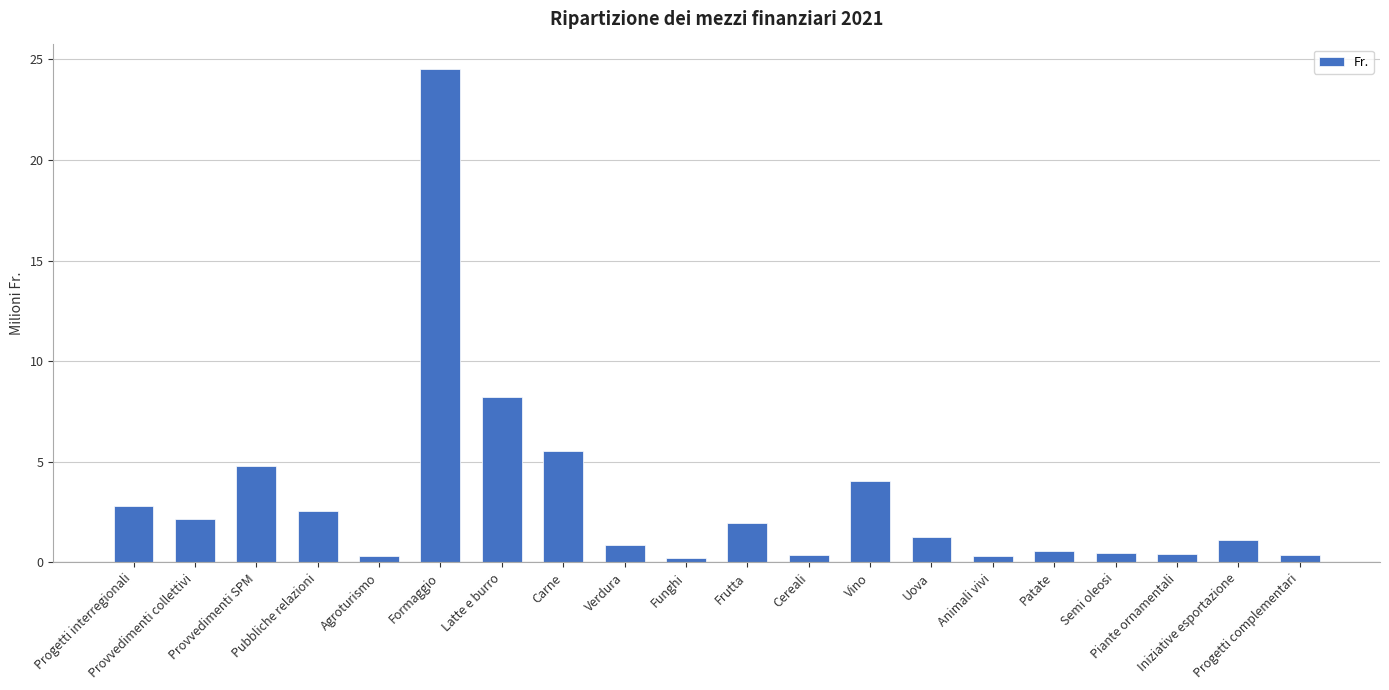

What is the difference between the second highest and minimum values?

8.0